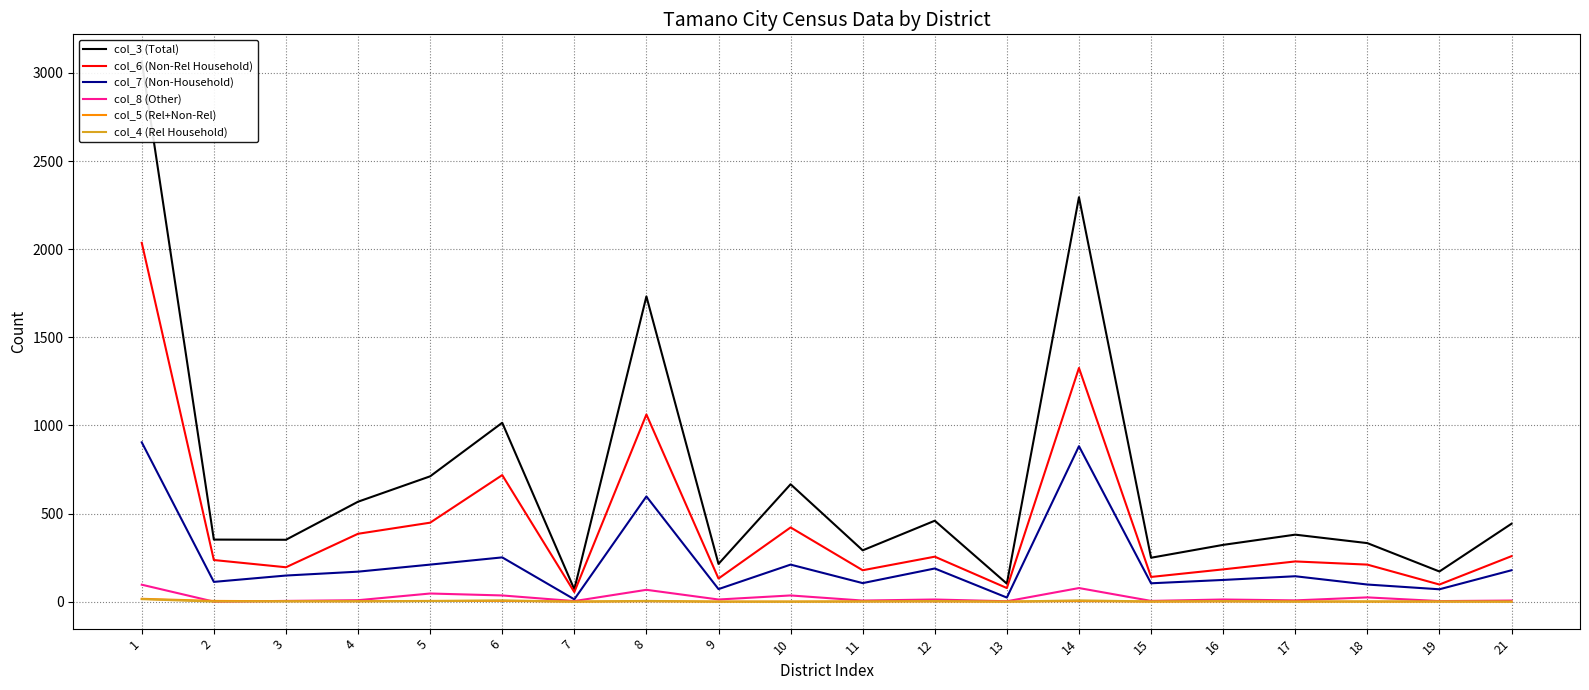

At which label does col_3 (Total) first exceed 380?

1